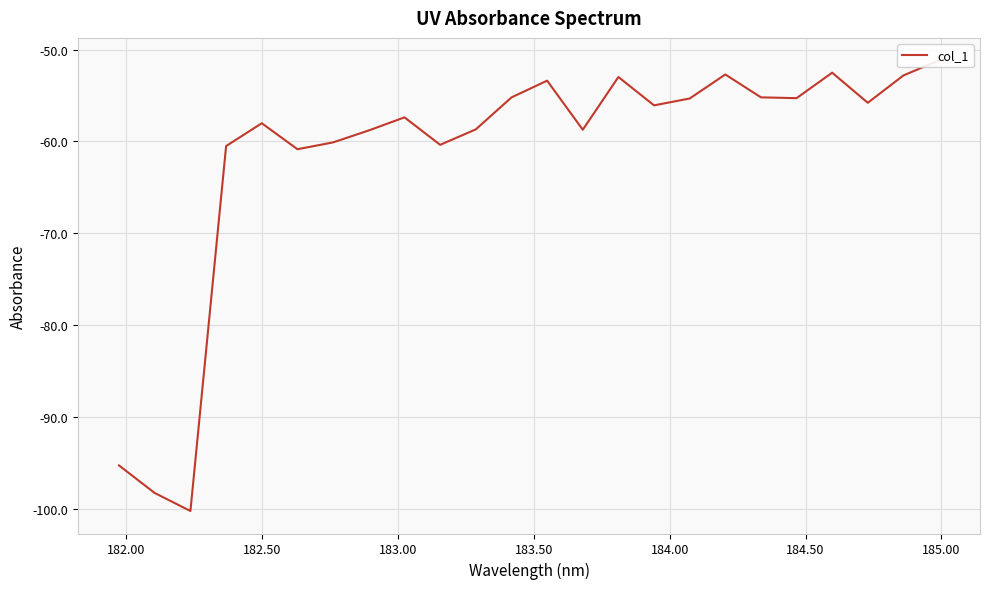

What is the value of the 8th point from the left?

-58.8